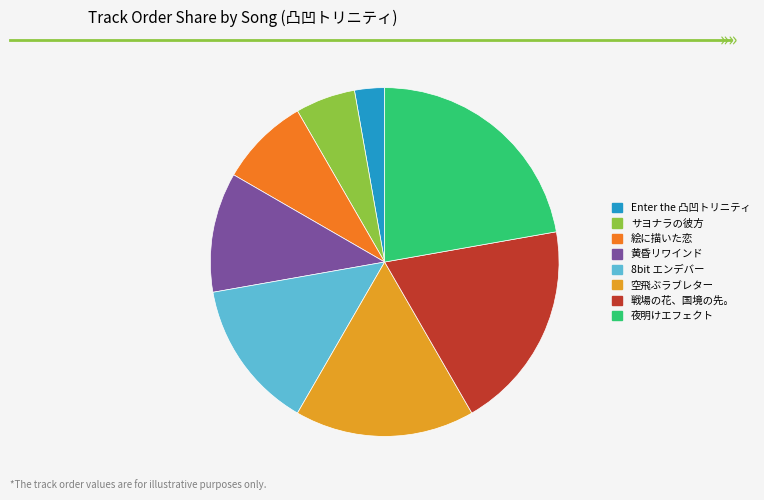

Is 絵に描いた恋 the majority of the pie?

No